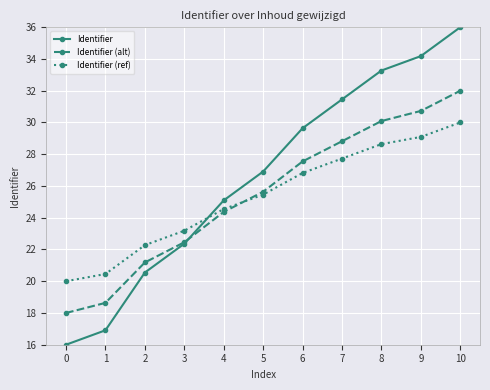

Between 2 and 3, which series saw the biggest shift?

Identifier